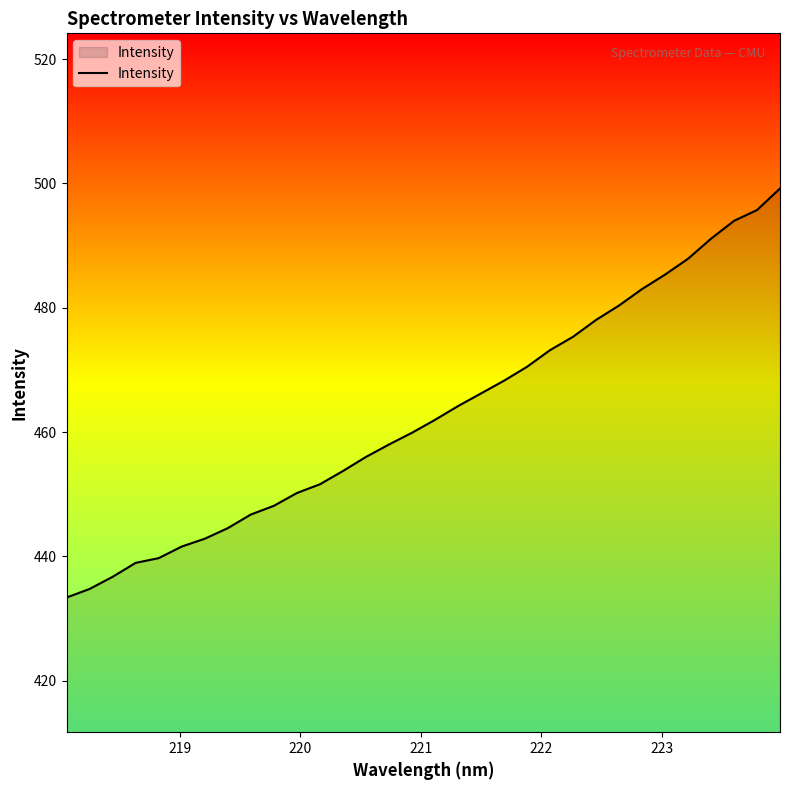

What is the difference between the maximum and minimum values?

65.8